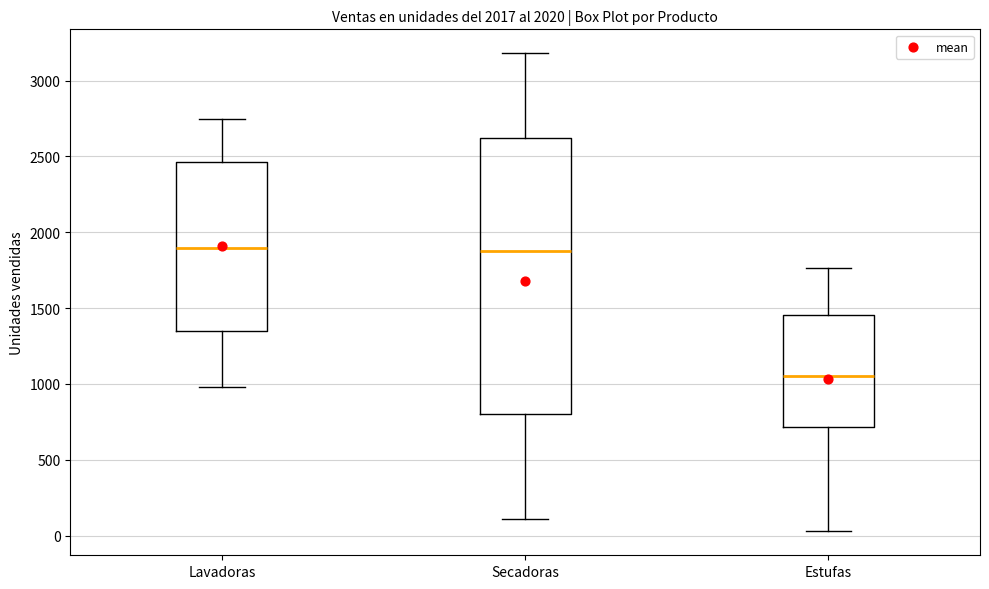

Which box has the lowest median line?

Estufas